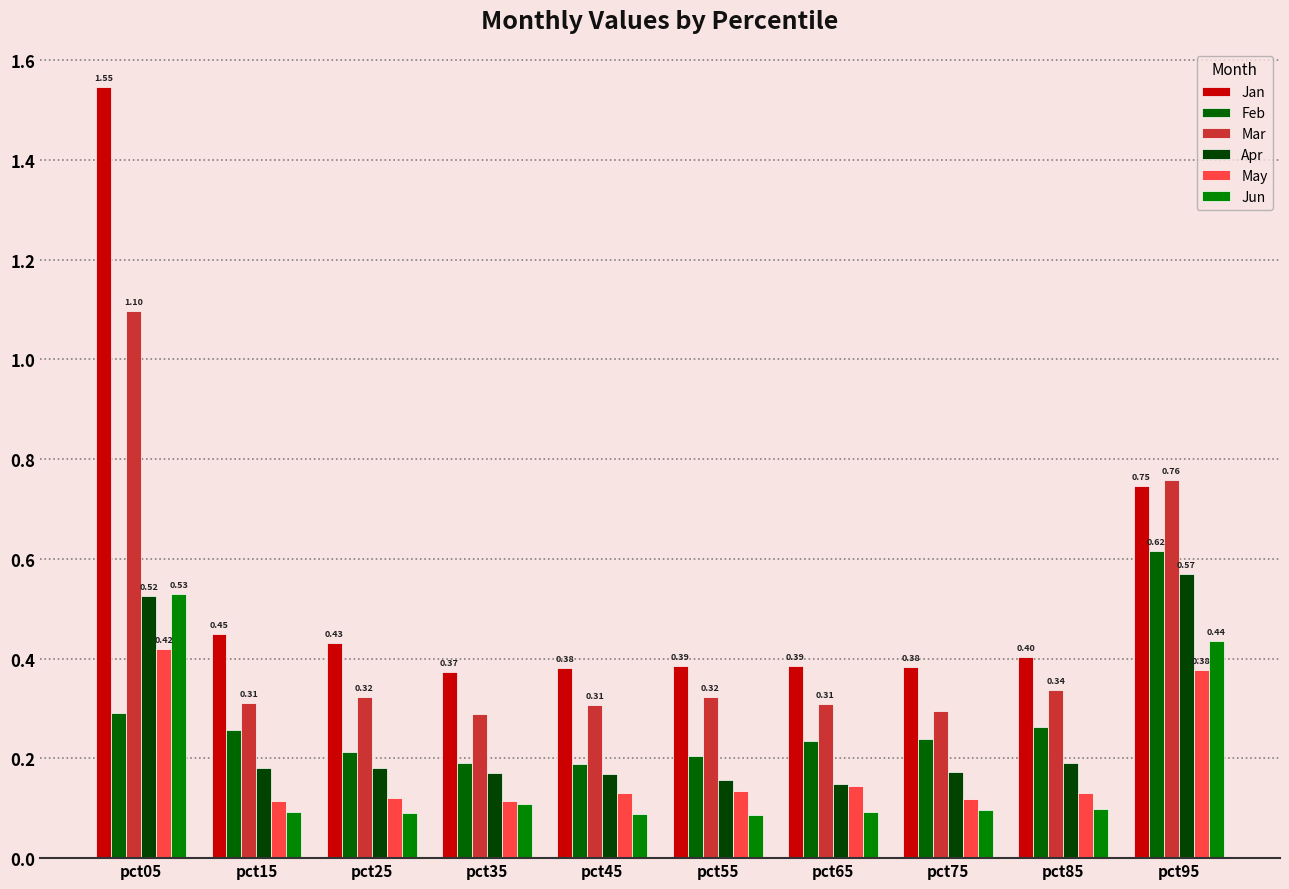

Which series changed the most between pct05 and pct55?

Jan